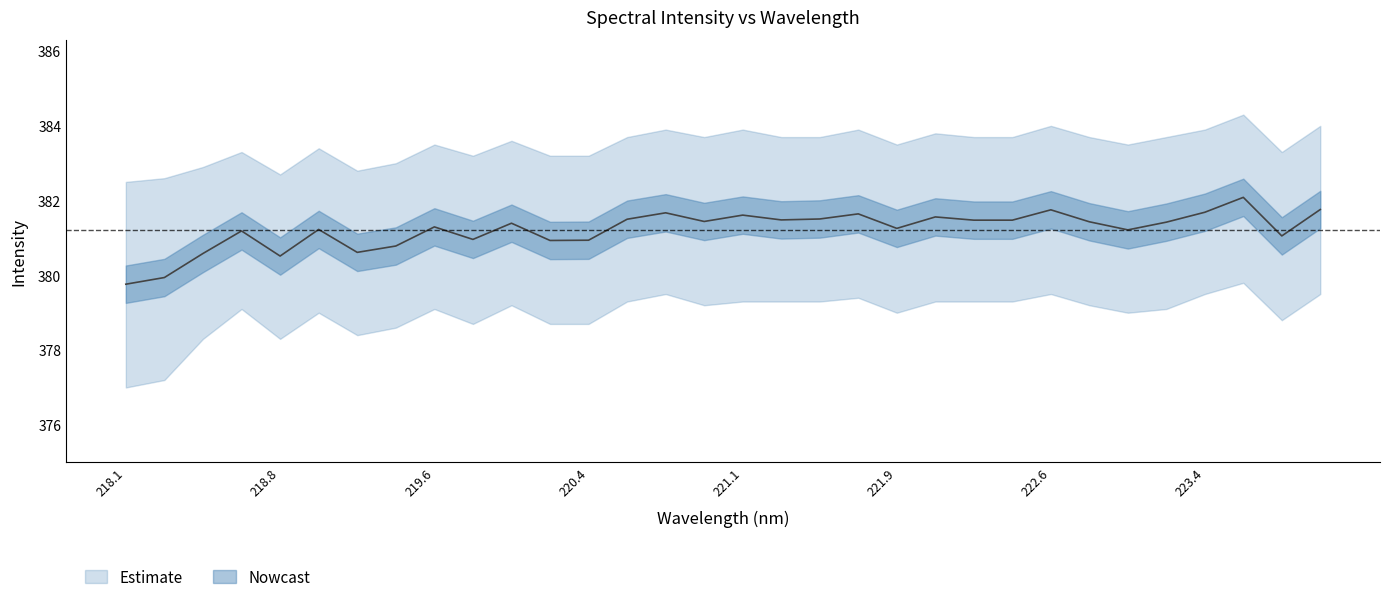

Reading right to left, extract all data points from this chart.

381.8	381.1	382.1	381.7	381.4	381.2	381.4	381.8	381.5	381.5	381.6	381.3	381.6	381.5	381.5	381.6	381.4	381.7	381.5	380.9	380.9	381.4	381.0	381.3	380.8	380.6	381.2	380.5	381.2	380.6	379.9	379.8